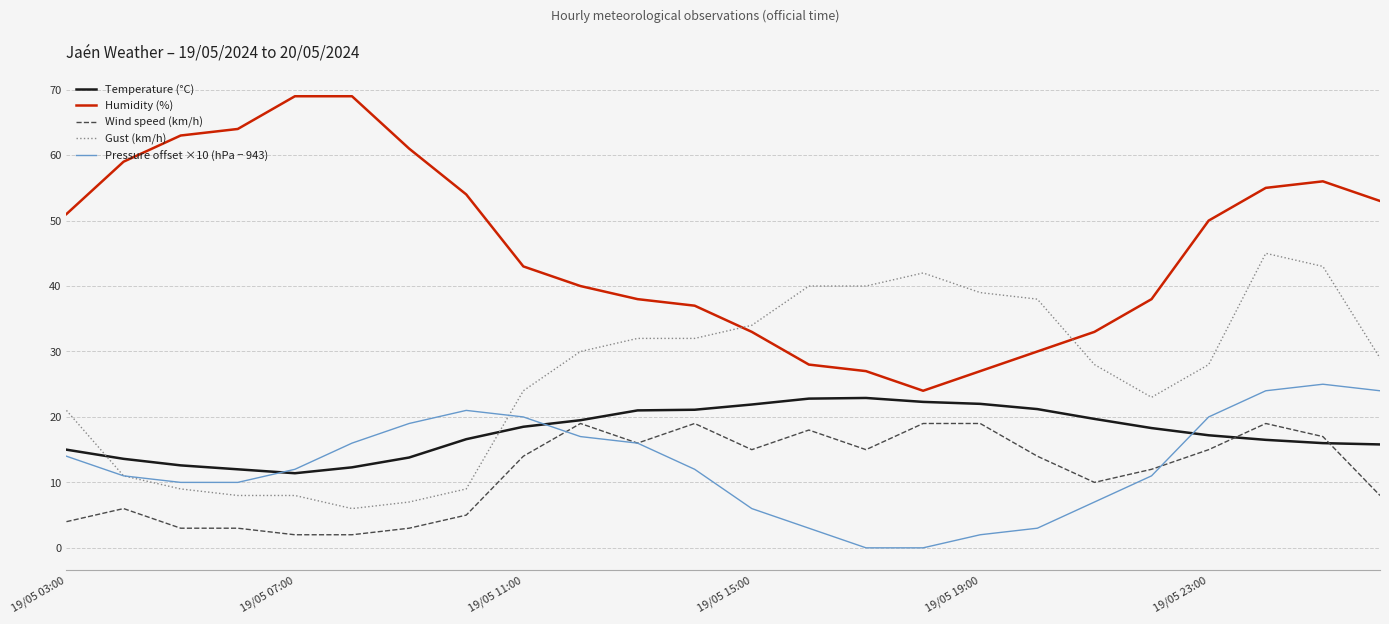

Which series has the largest range (max minus min)?

Humidity (%)